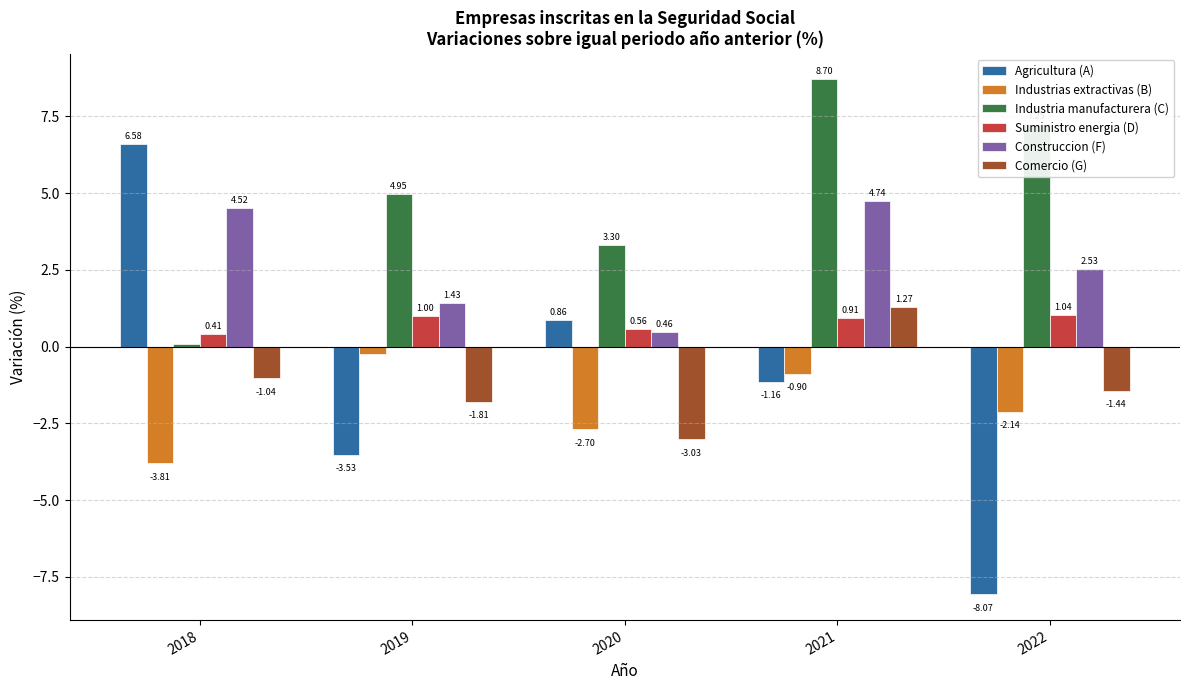

Between 2019 and 2020, which series saw the biggest shift?

Agricultura (A)